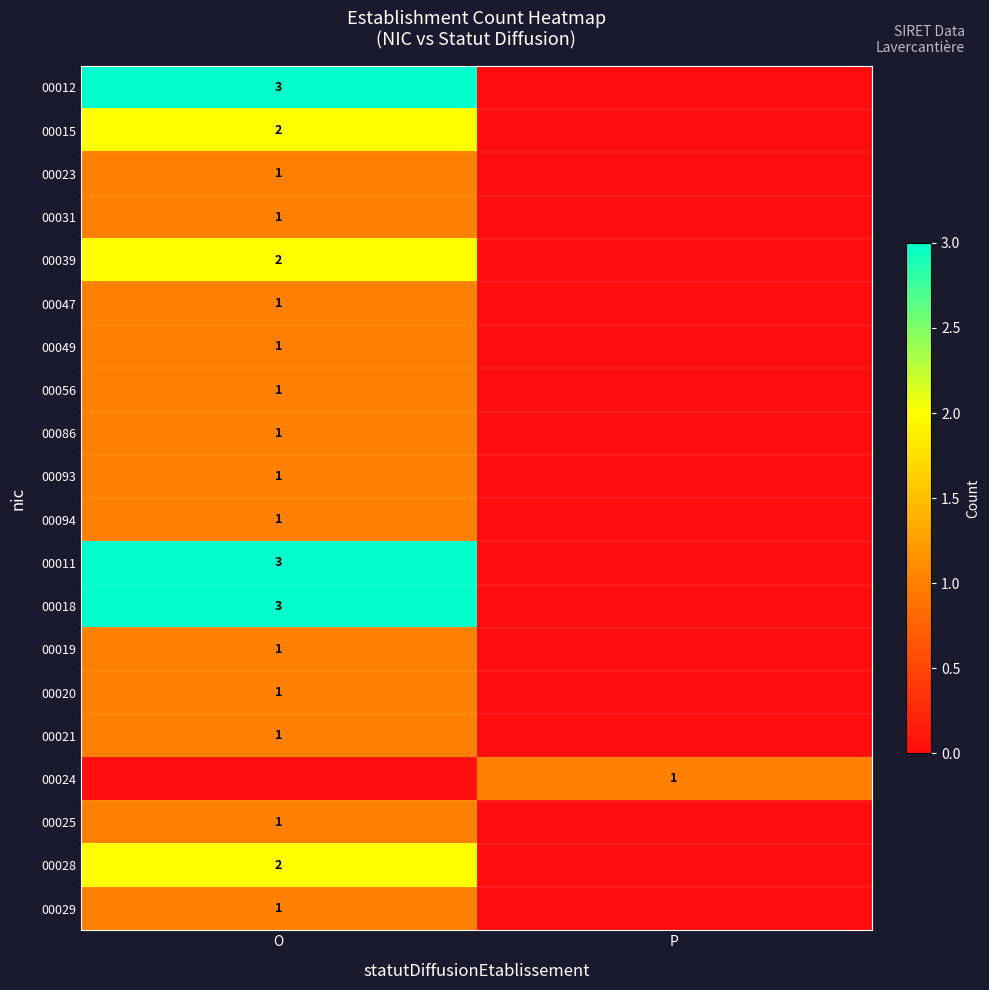

The 00031 series shows 1 at O. True or false?

True